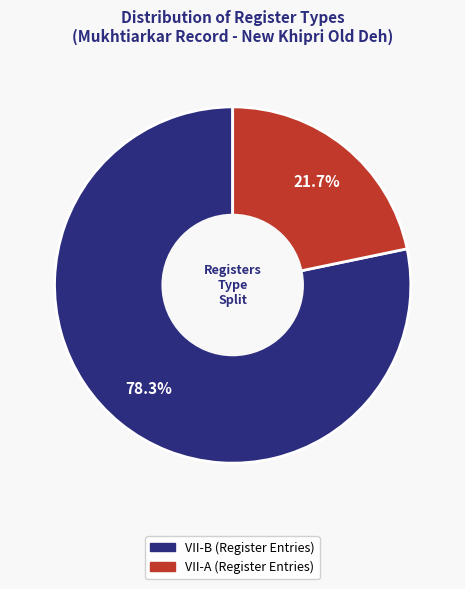

What percentage do VII-B and VII-A together represent?

100.0%